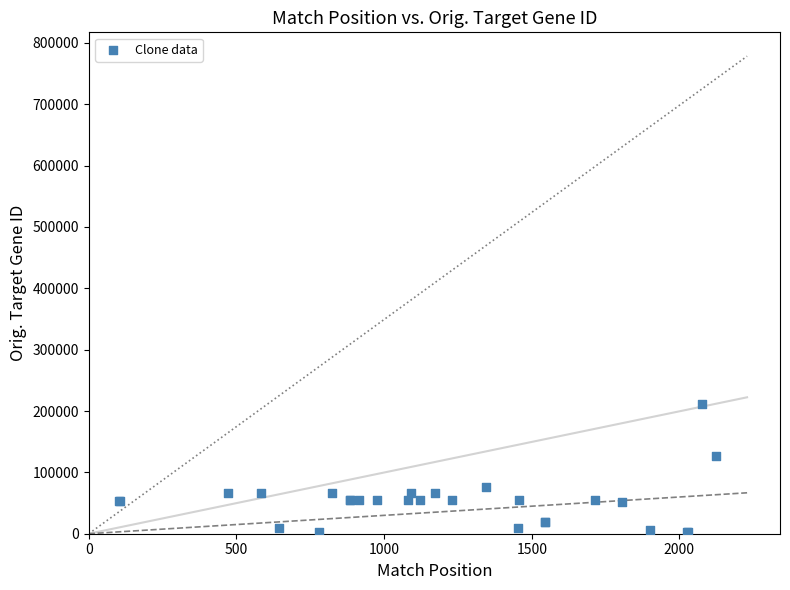

What Y value in the scatter plot is closest to 106922?

127255